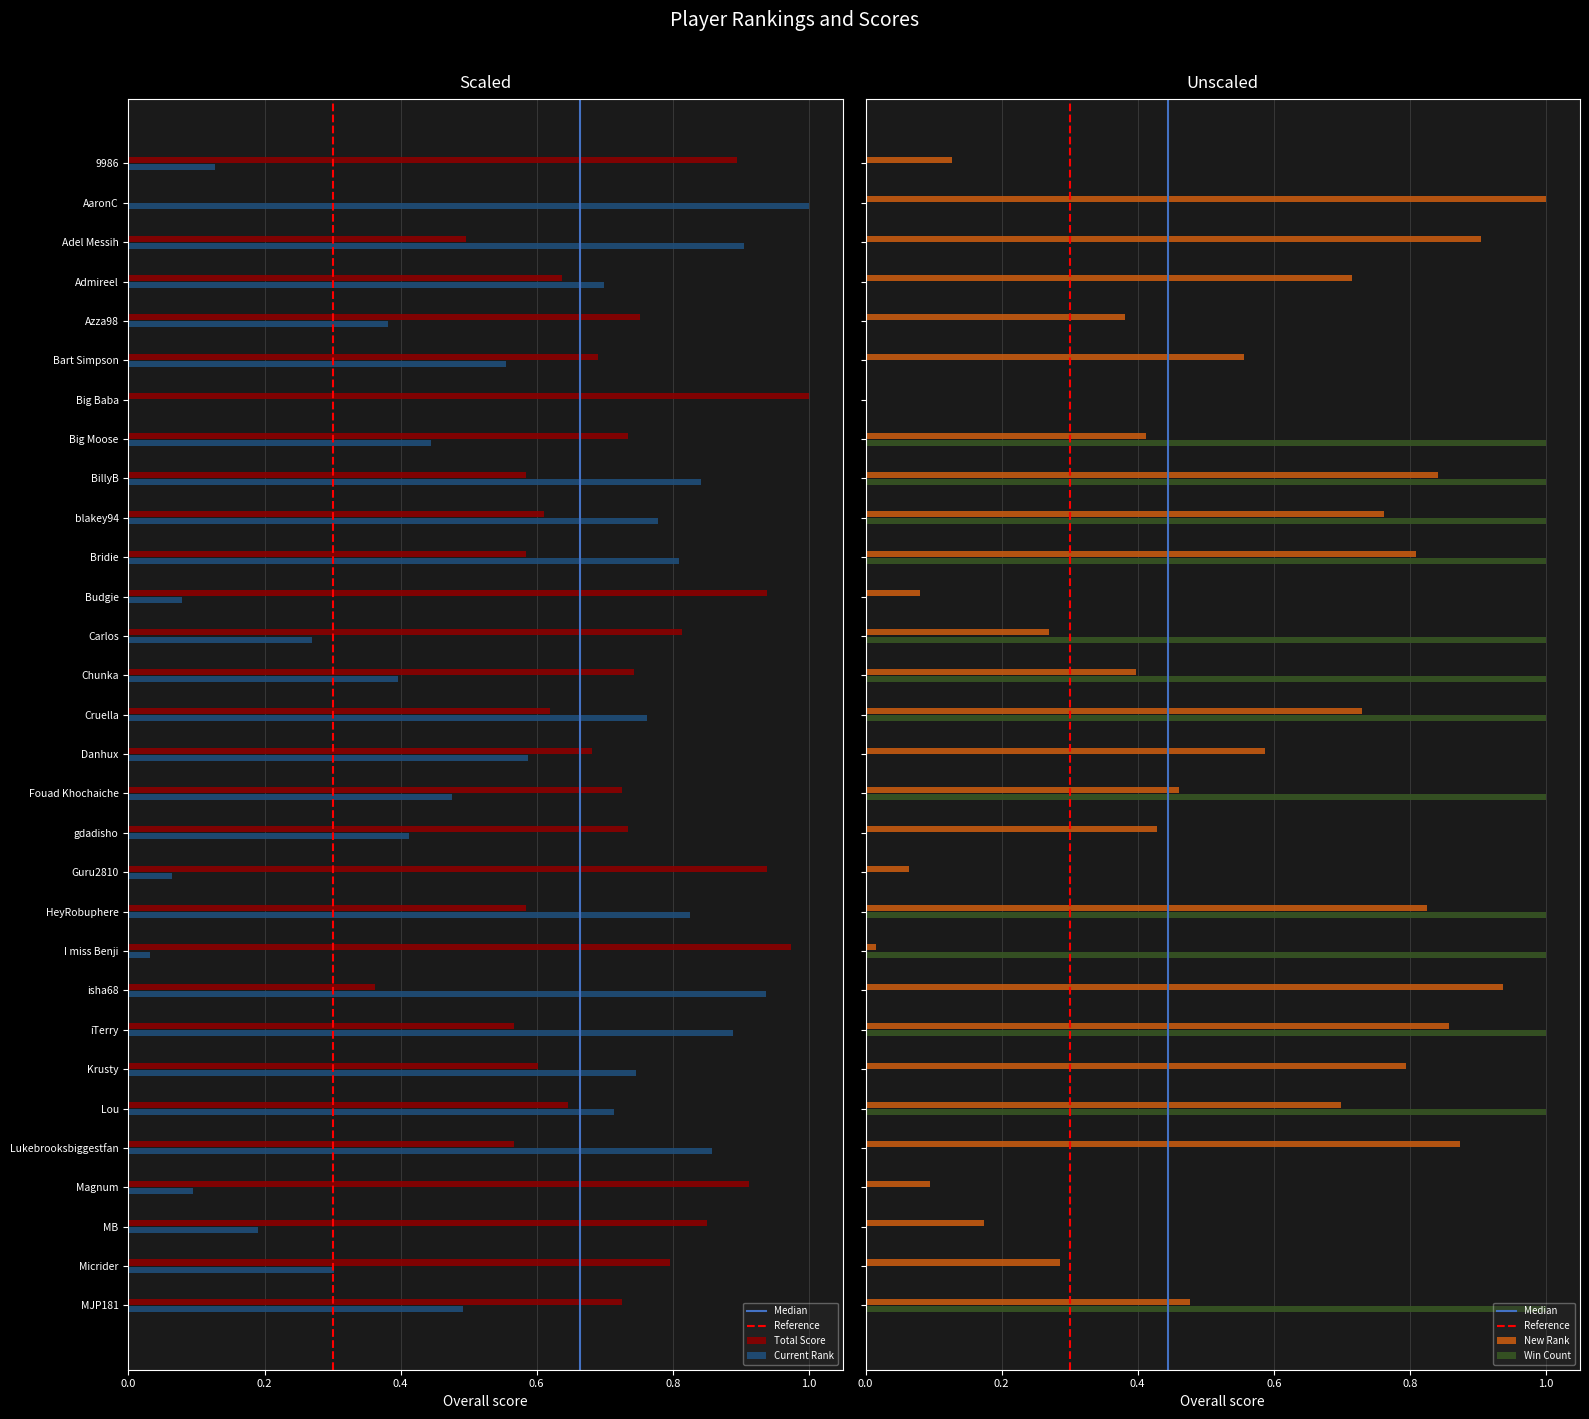

Which series changed the most between 9986 and blakey94?

Win Count